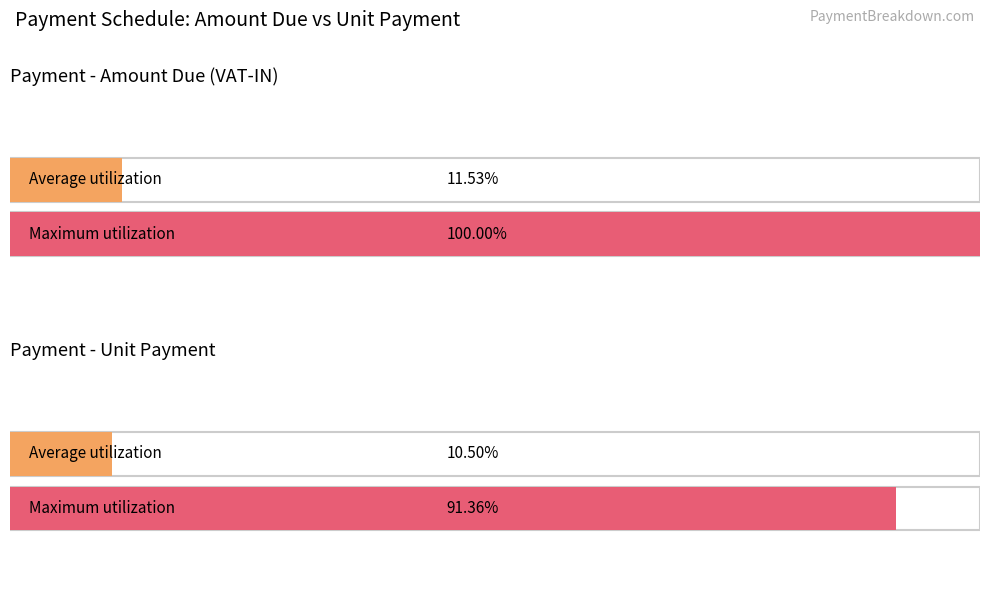

The Amount Due (VAT-IN) series shows 2778111.3 at DP - 1. True or false?

False